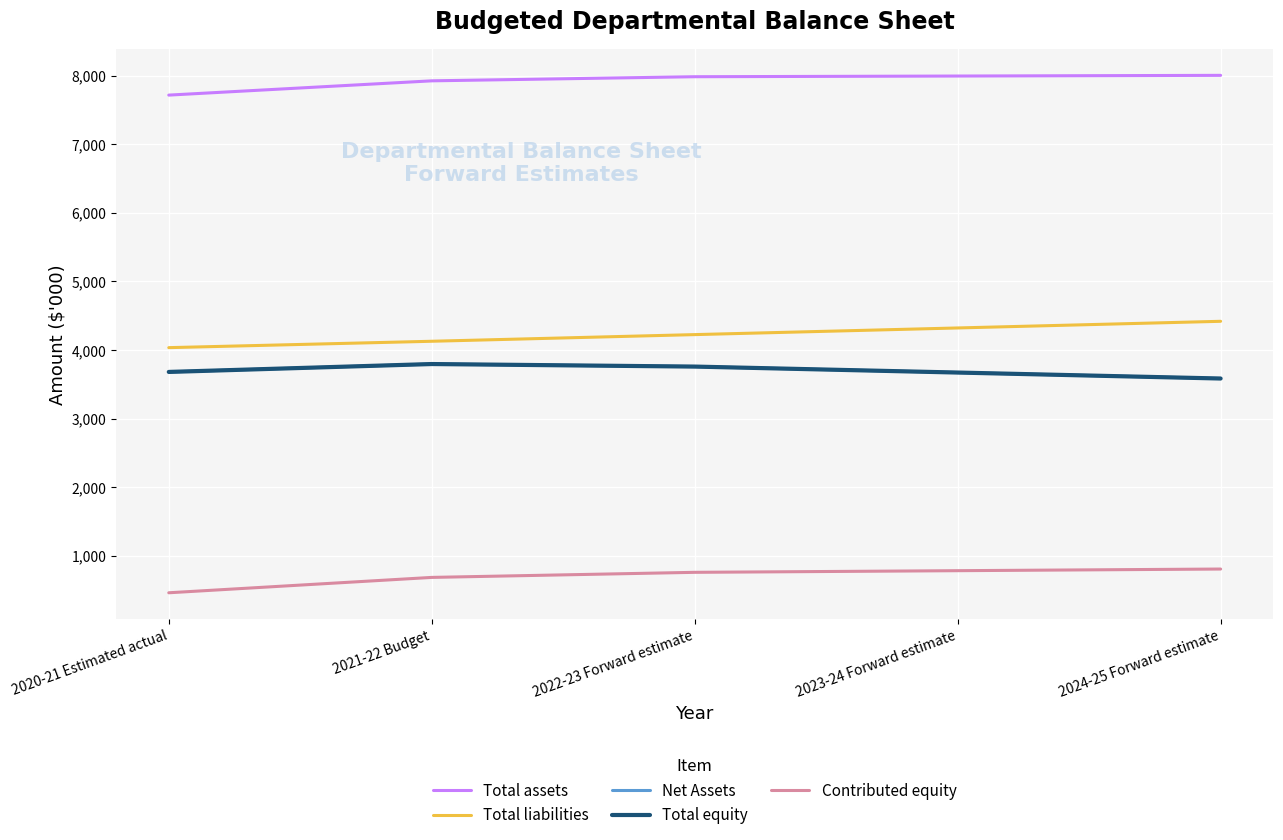

Which series changed the most between 2020-21 Estimated actual and 2024-25 Forward estimate?

Total liabilities